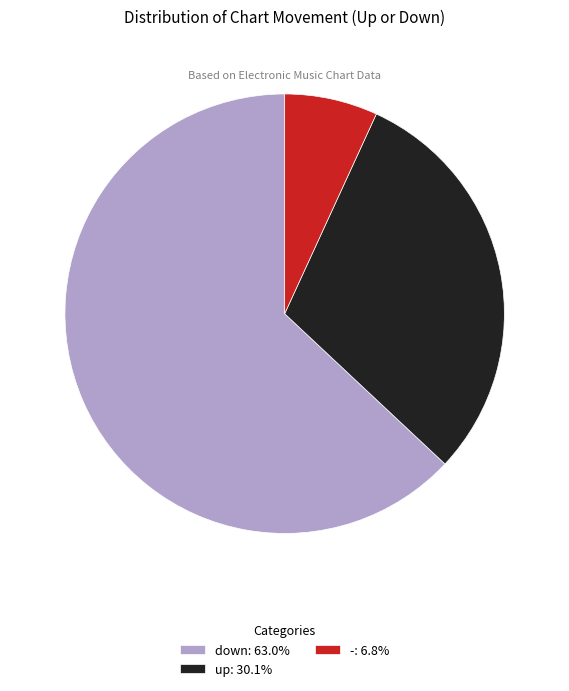

Is the sum of up: 30.1% and -: 6.8% greater than half?

No